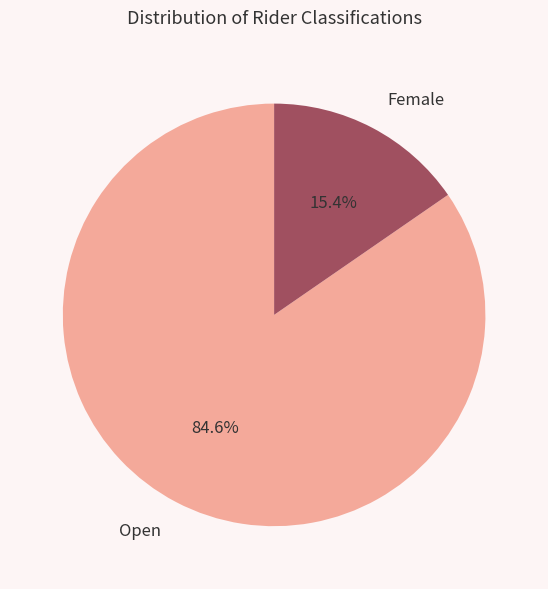

Which slice is the largest?

Open